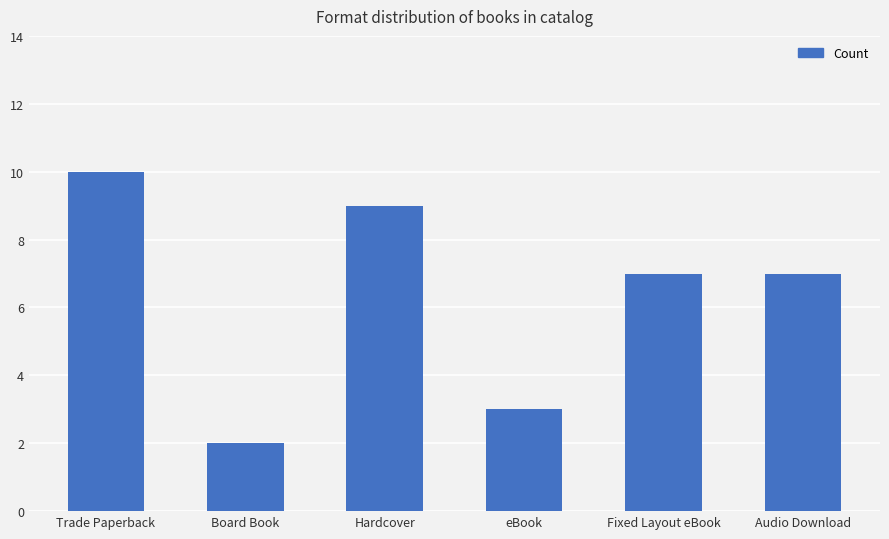

Approximately how many times larger is the value at Board Book compared to eBook?

0.7